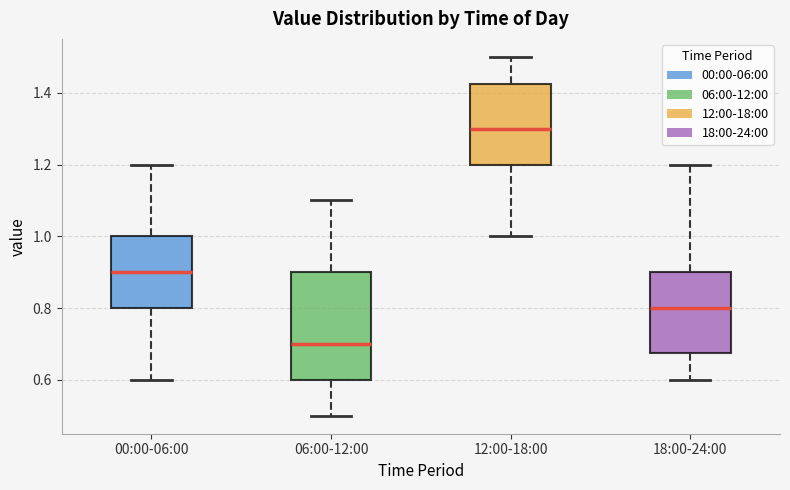

Reading left to right, transcribe this box plot: for each box, give where its median line is, the range the box spans, and where its two whiskers end, as read against the y-axis. The values are not printed on the chart, so give them approximately, as read against the axis.

00:00-06:00: median 0.90, box 0.80 to 1.00, whiskers 0.60 to 1.20
06:00-12:00: median 0.70, box 0.60 to 0.90, whiskers 0.50 to 1.10
12:00-18:00: median 1.30, box 1.20 to 1.42, whiskers 1.00 to 1.50
18:00-24:00: median 0.80, box 0.68 to 0.90, whiskers 0.60 to 1.20